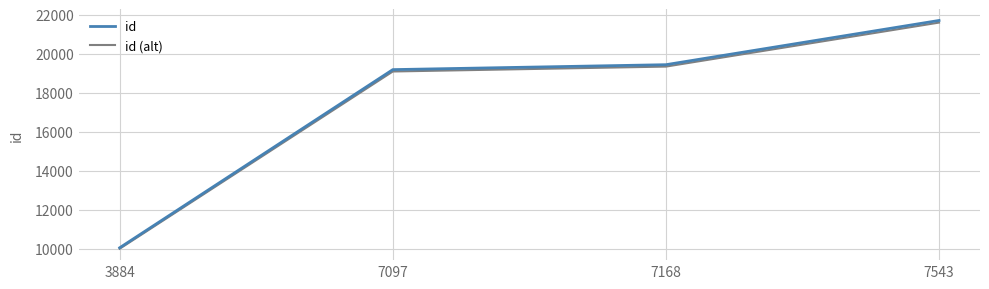

True or false: id (alt) has more than 2 interior local peaks.

False